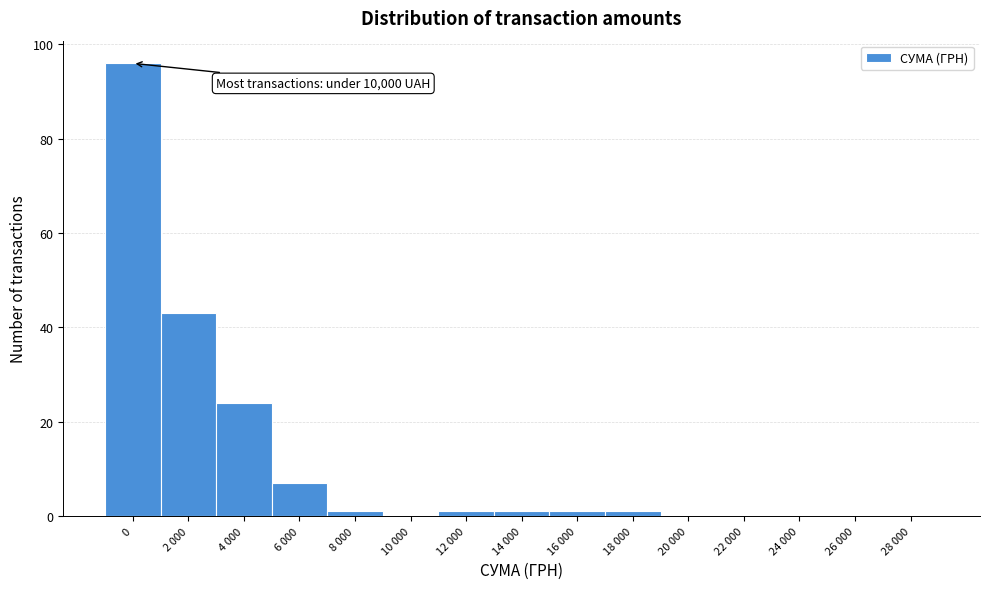

Reading left to right, list all the values displayed in this chart.

0=96	2 000=43	4 000=24	6 000=7	8 000=1	10 000=0	12 000=1	14 000=1	16 000=1	18 000=1	20 000=0	22 000=0	24 000=0	26 000=0	28 000=0